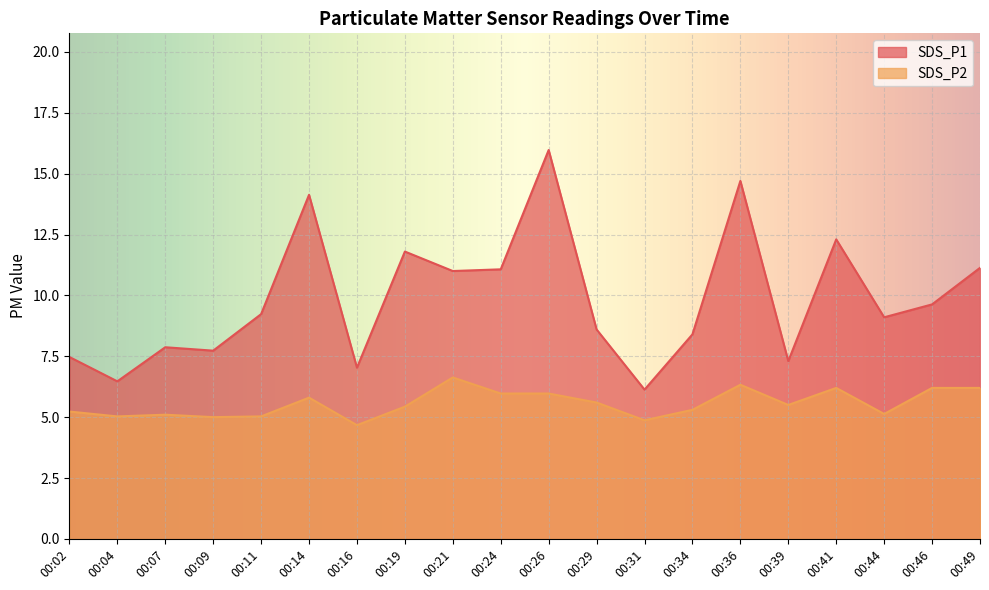

Does the chart display data point markers on the line(s)?

No